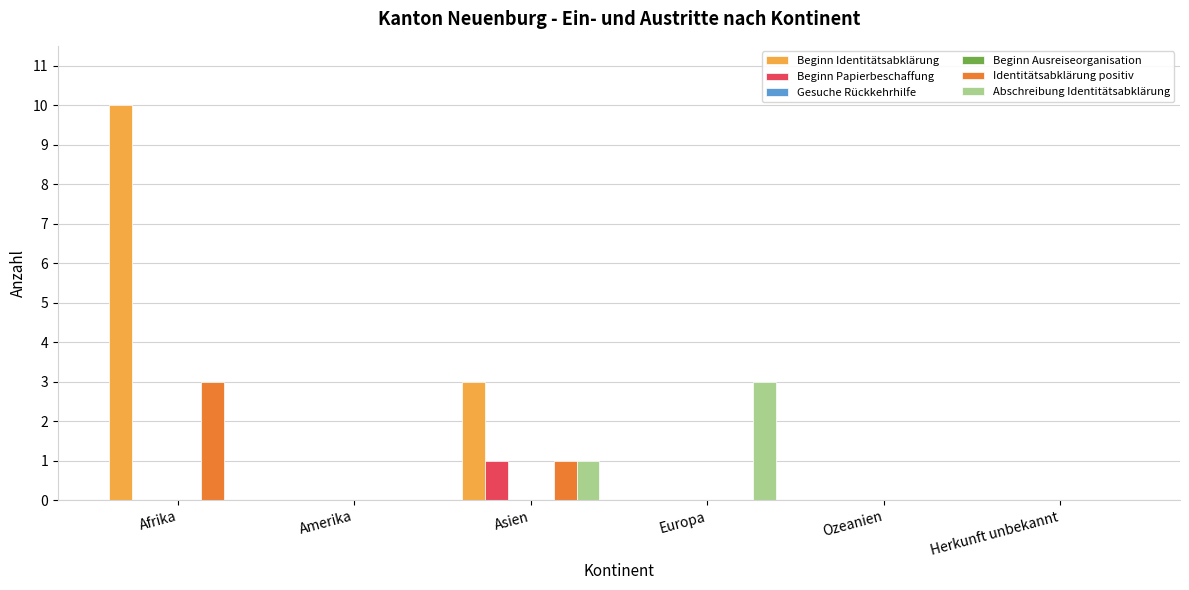

What is the difference between the second highest and minimum values in the Identitätsabklärung positiv series?

1